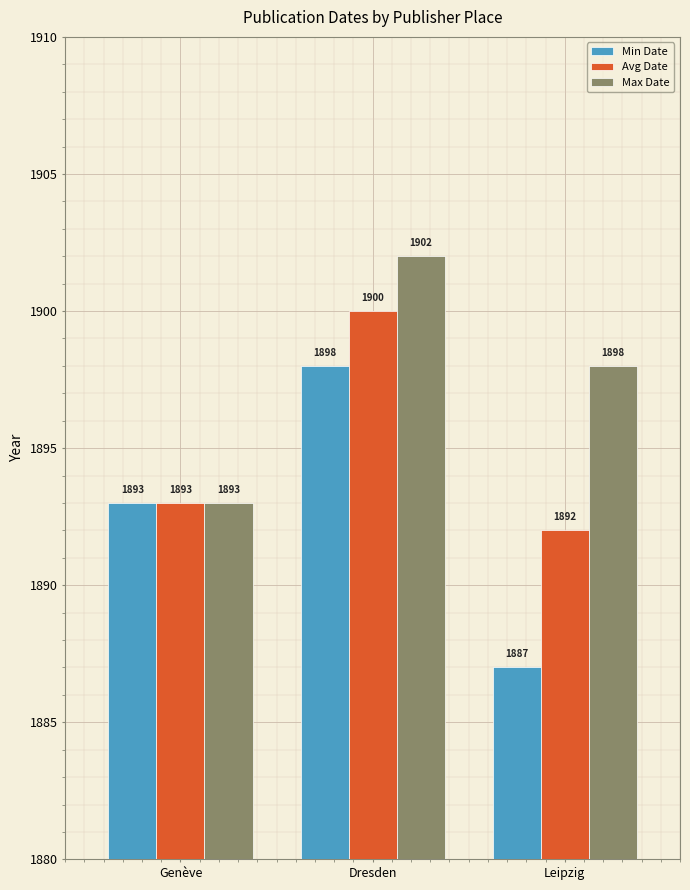

The value of Min Date at Leipzig is 1062. True or false?

False